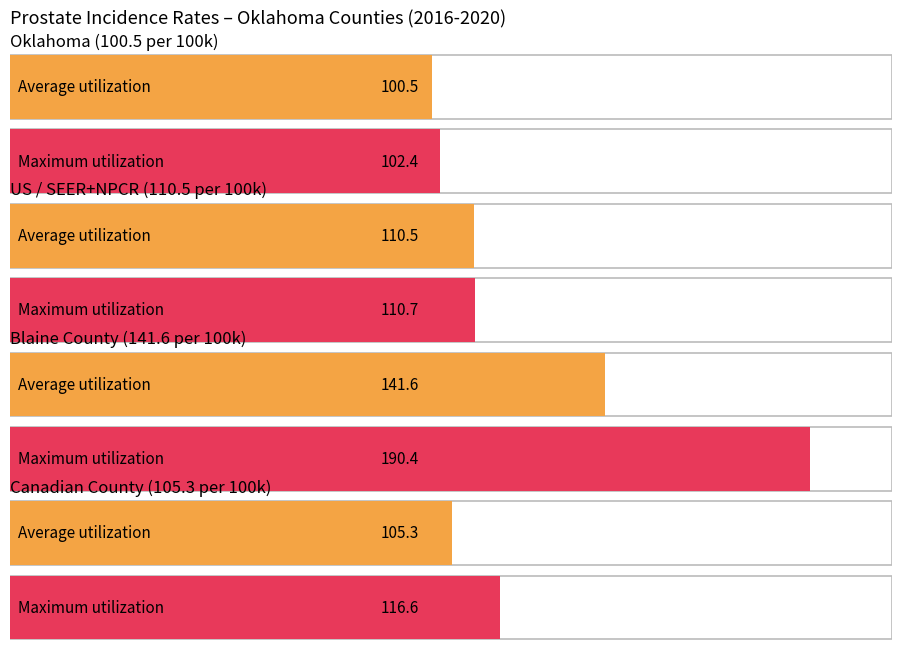

True or false: Upper 95% CI has a value of 258.5 at Blaine.

False